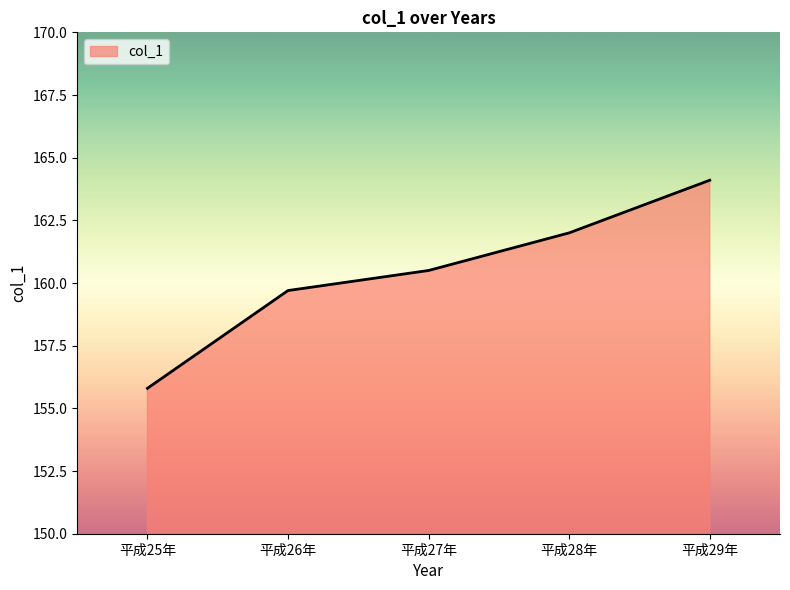

Count the number of values greater than 160.

3